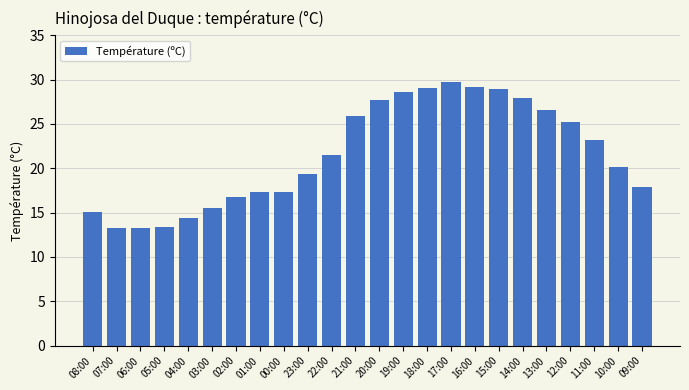

How many bars are there in total?

24